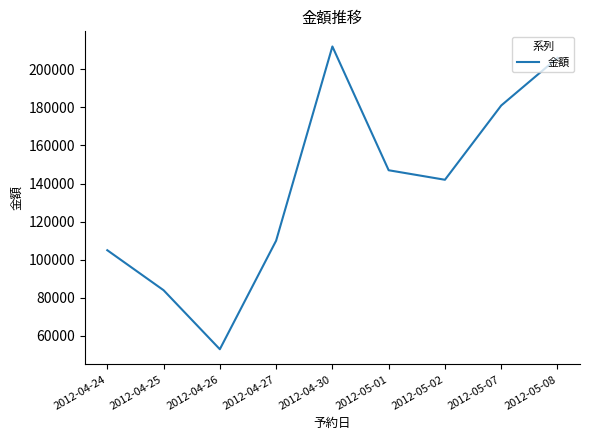

What is the average value?

137778